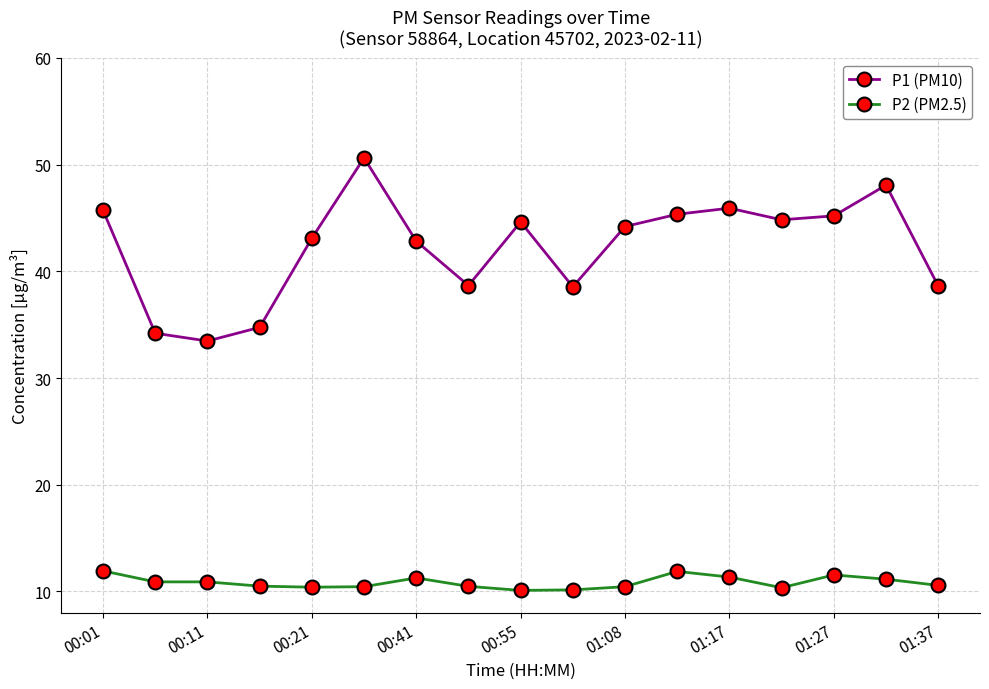

What is the value of the P1 (PM10) point at the 2nd from the left?

34.2